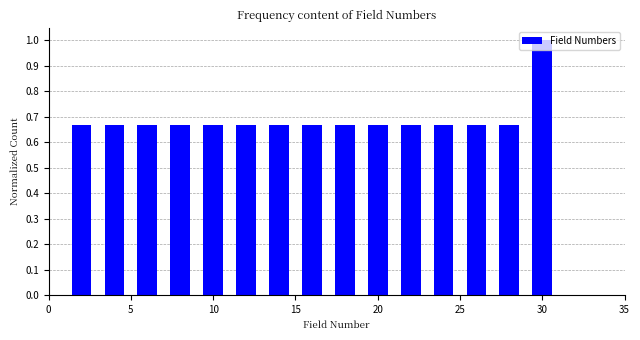

What is the height of the bar covering 3 to 5 on the x-axis? The values are not printed on the chart, so give them approximately, as read against the axis.

0.67